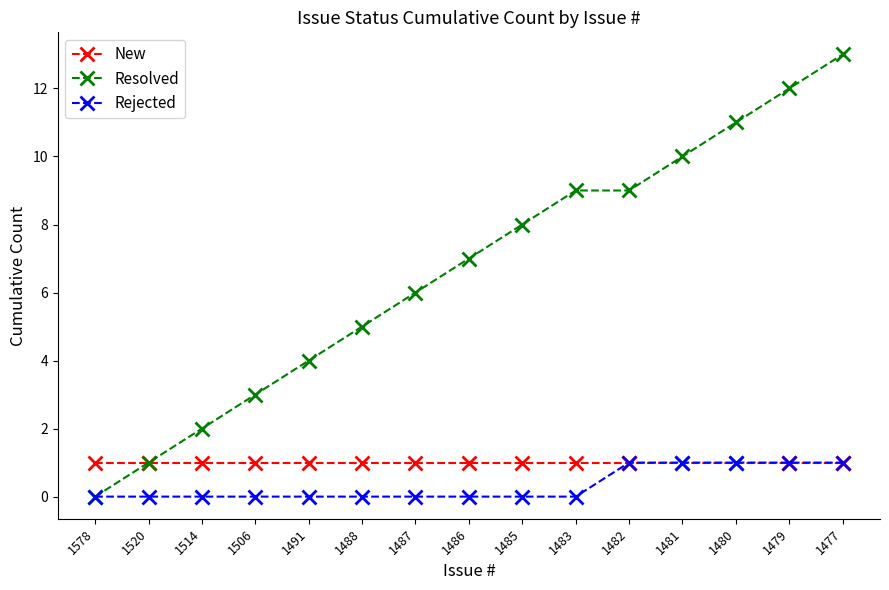

Reading left to right, transcribe all the data shown in this chart.

New: 1578=1	1520=1	1514=1	1506=1	1491=1	1488=1	1487=1	1486=1	1485=1	1483=1	1482=1	1481=1	1480=1	1479=1	1477=1
Resolved: 1578=0	1520=1	1514=2	1506=3	1491=4	1488=5	1487=6	1486=7	1485=8	1483=9	1482=9	1481=10	1480=11	1479=12	1477=13
Rejected: 1578=0	1520=0	1514=0	1506=0	1491=0	1488=0	1487=0	1486=0	1485=0	1483=0	1482=1	1481=1	1480=1	1479=1	1477=1